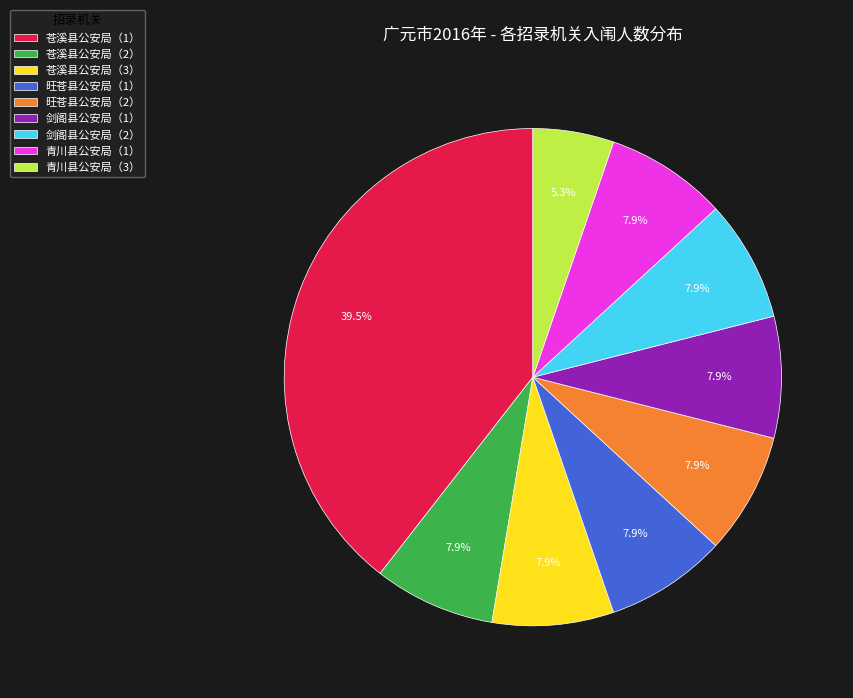

How many slices are in this pie chart?

9